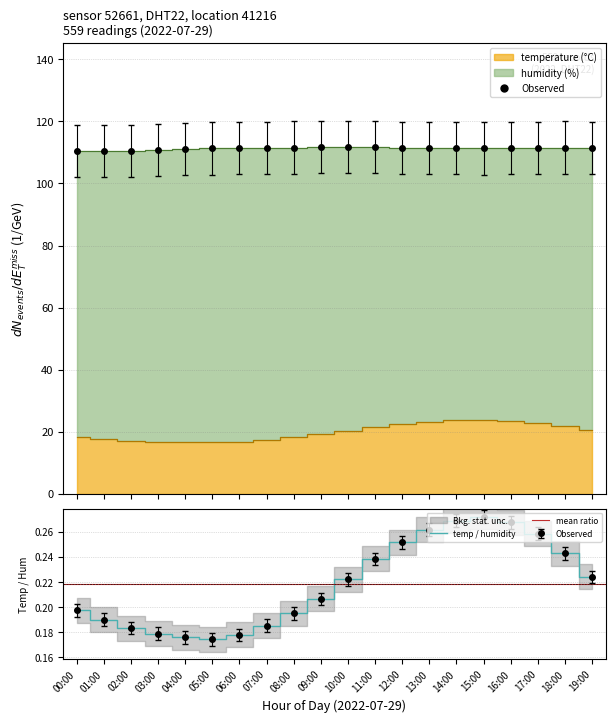

Which series changed the most between 04:00 and 08:00?

temperature